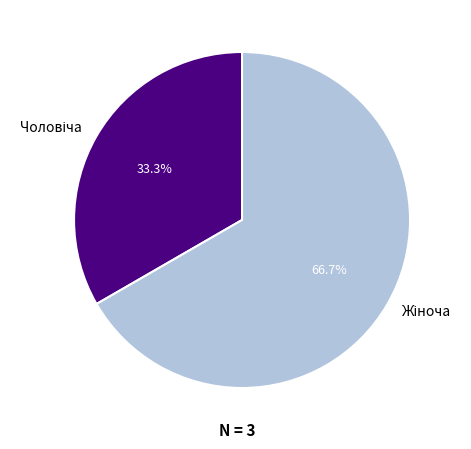

Does any single category account for the majority?

Yes